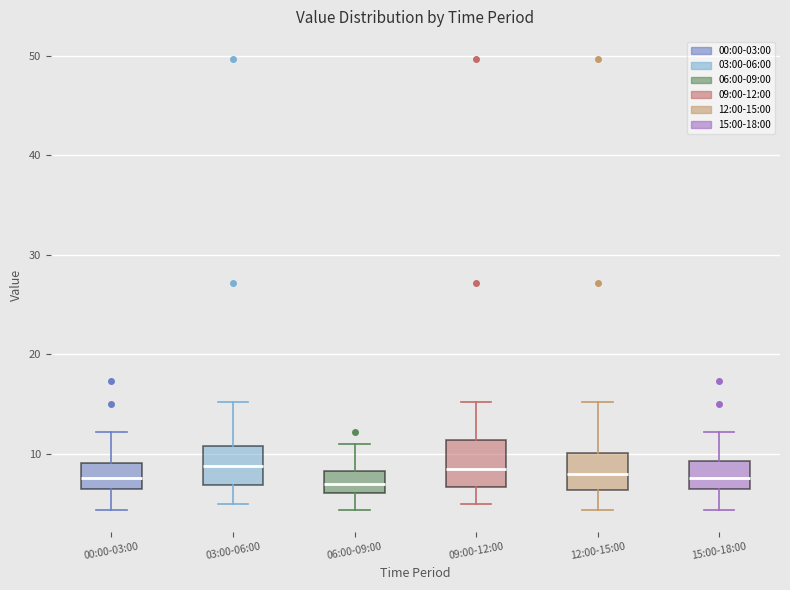

Reading left to right, read every box against the y-axis: the position of its median line, the range the box covers, and the ends of its whiskers. The values are not printed on the chart, so give them approximately, as read against the axis.

00:00-03:00: median 8, box 6 to 9, whiskers 4 to 12
03:00-06:00: median 9, box 7 to 11, whiskers 5 to 15
06:00-09:00: median 7, box 6 to 8, whiskers 4 to 11
09:00-12:00: median 8, box 7 to 11, whiskers 5 to 15
12:00-15:00: median 8, box 6 to 10, whiskers 4 to 15
15:00-18:00: median 8, box 6 to 9, whiskers 4 to 12